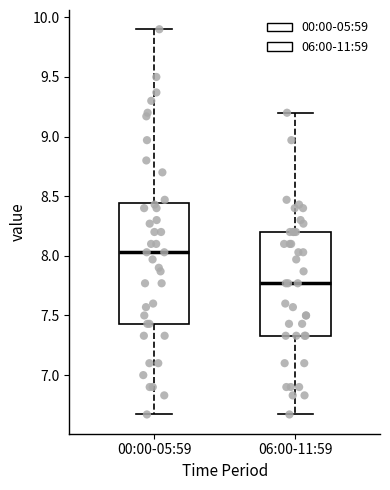

Comparing the boxes themselves (not the whiskers), which one is the tallest?

00:00-05:59